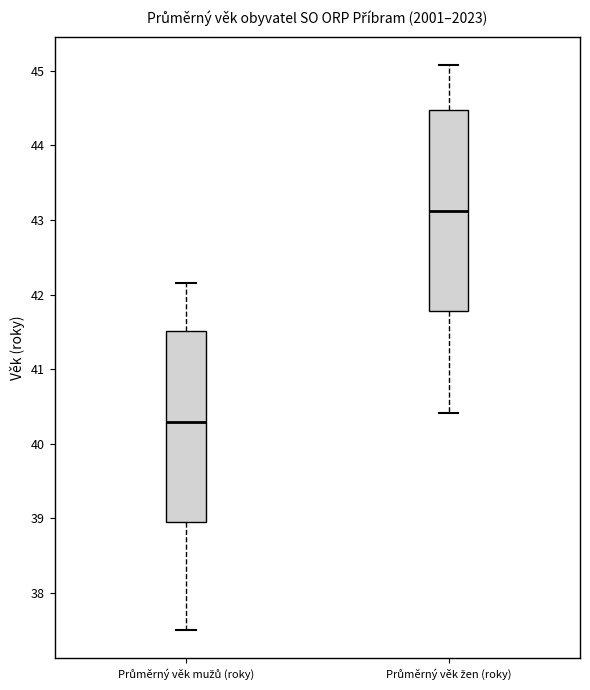

Reading left to right, read every box against the y-axis: the position of its median line, the range the box covers, and the ends of its whiskers. The values are not printed on the chart, so give them approximately, as read against the axis.

Průměrný věk mužů (roky): median 40.3, box 39.0 to 41.5, whiskers 37.5 to 42.2
Průměrný věk žen (roky): median 43.1, box 41.8 to 44.5, whiskers 40.4 to 45.1